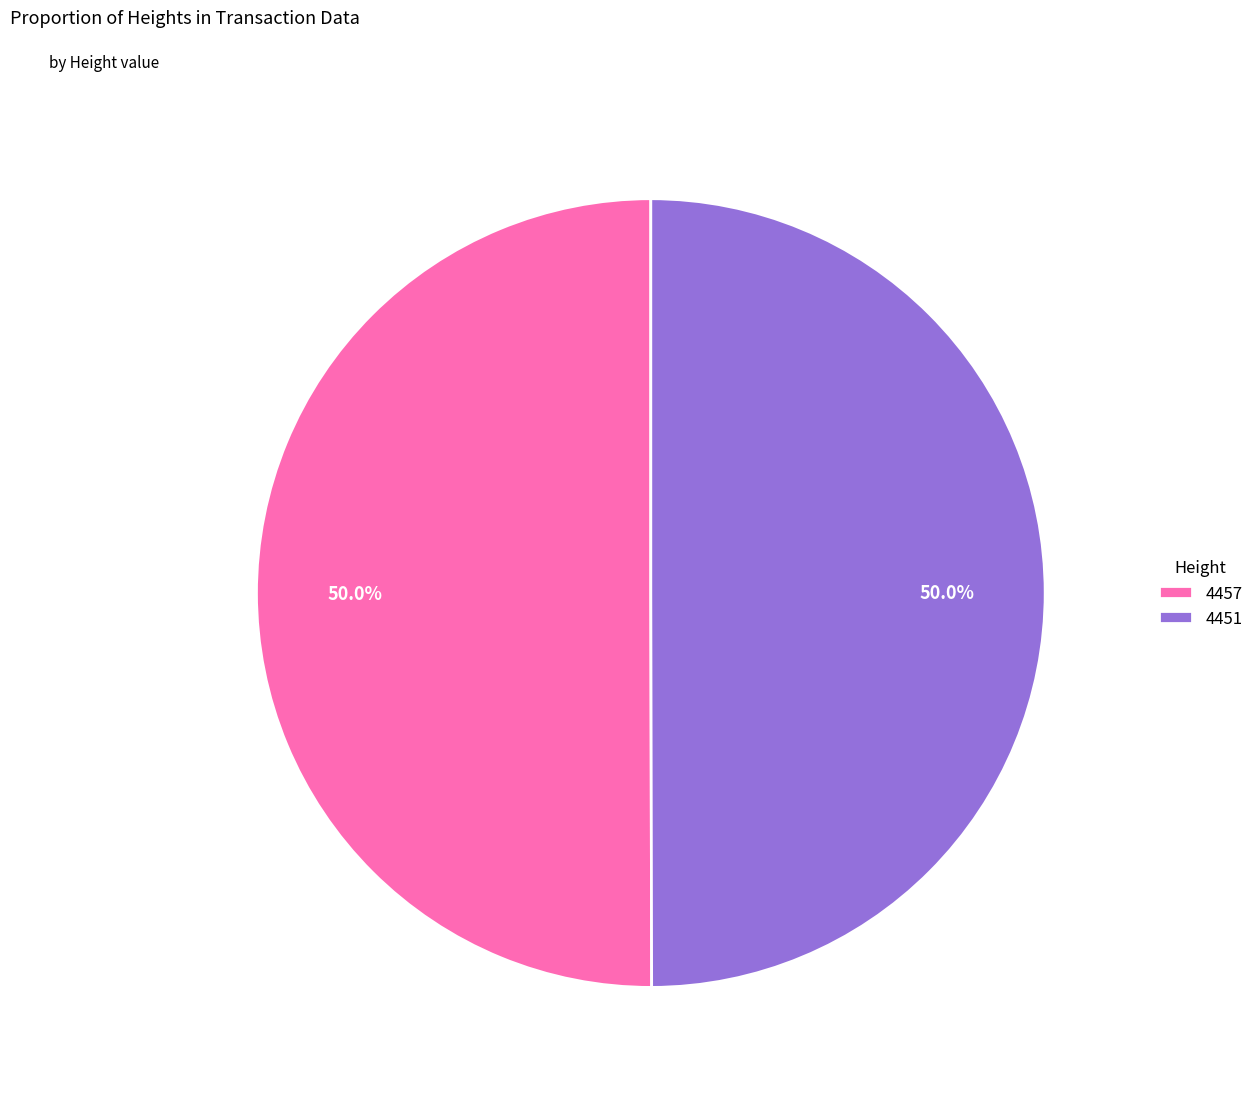

To the nearest percent, what percentage of the pie is 4457?

50%